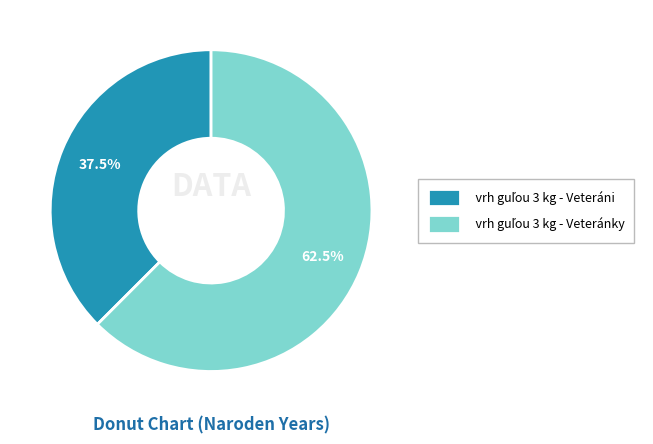

Does any single category account for the majority?

Yes